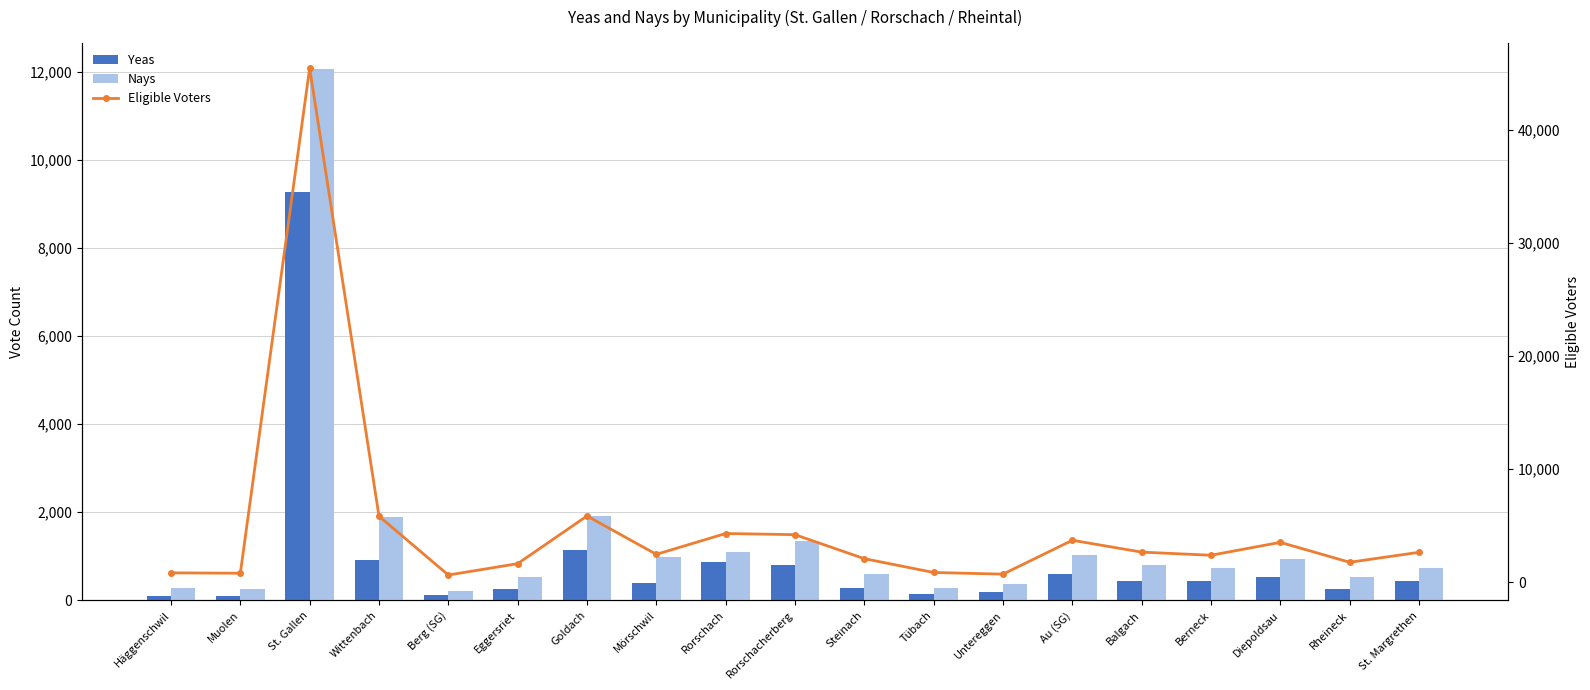

What position from the right is St. Gallen?

17